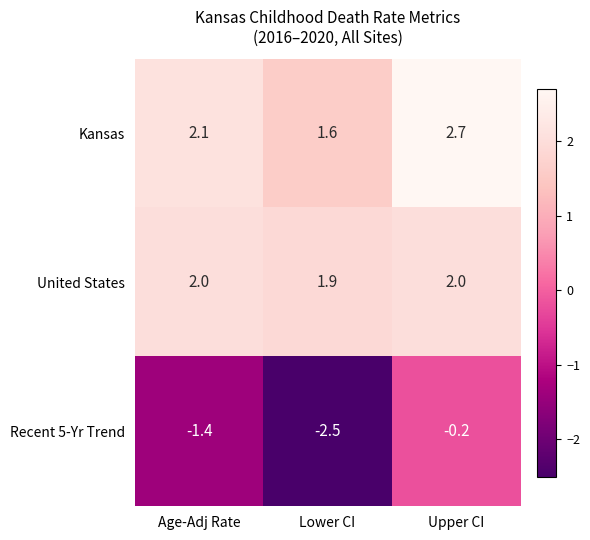

What is the difference between the highest and lowest values at Age-Adj Rate?

3.5